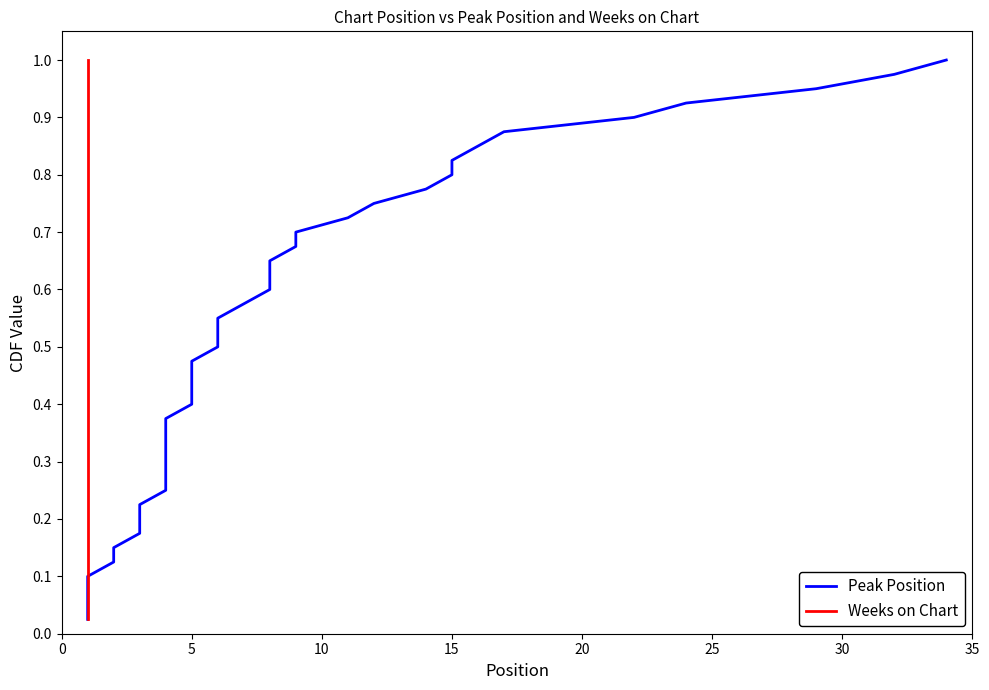

True or false: Weeks on Chart and Peak Position intersect in this chart.

False